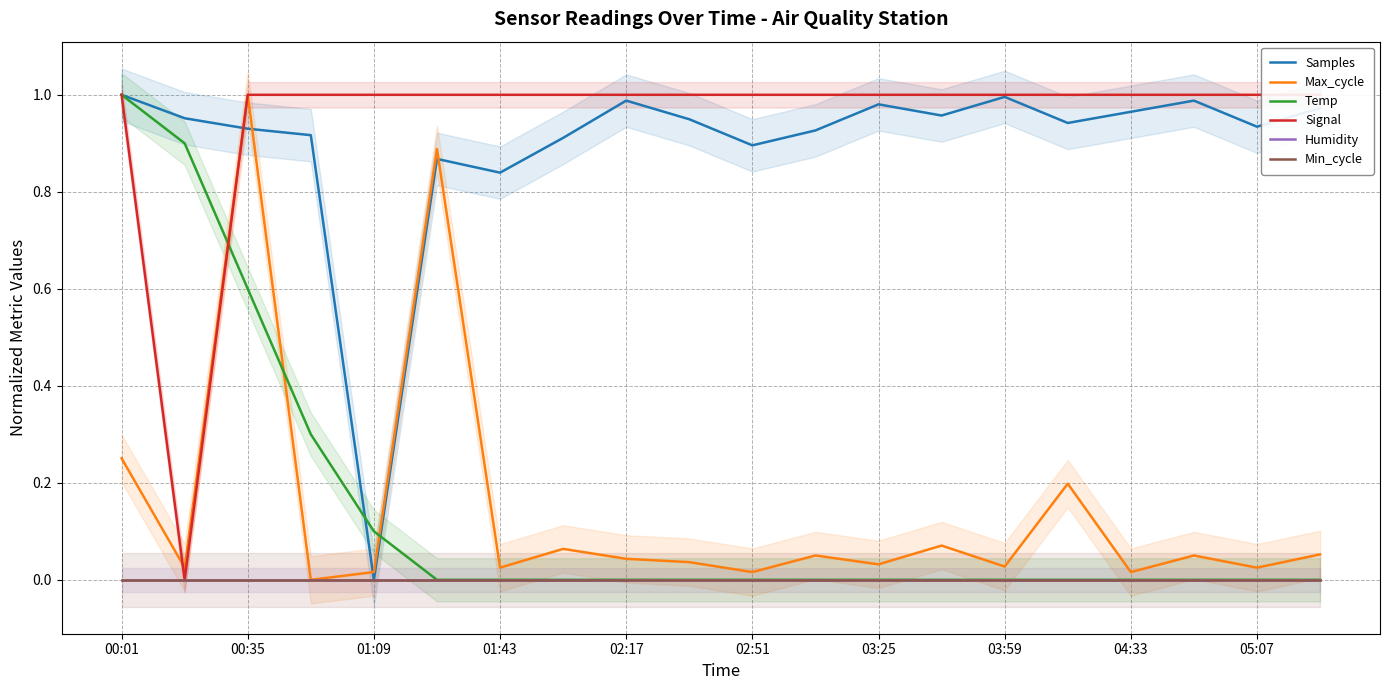

Is it true that Max_cycle equals 0.0 at 03:25?

False